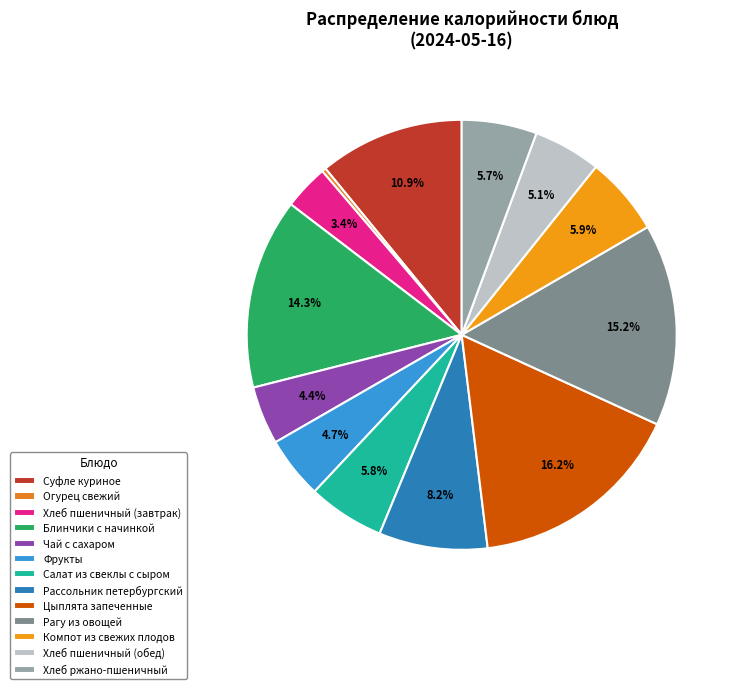

Does Суфле куриное represent more than half of the total?

No